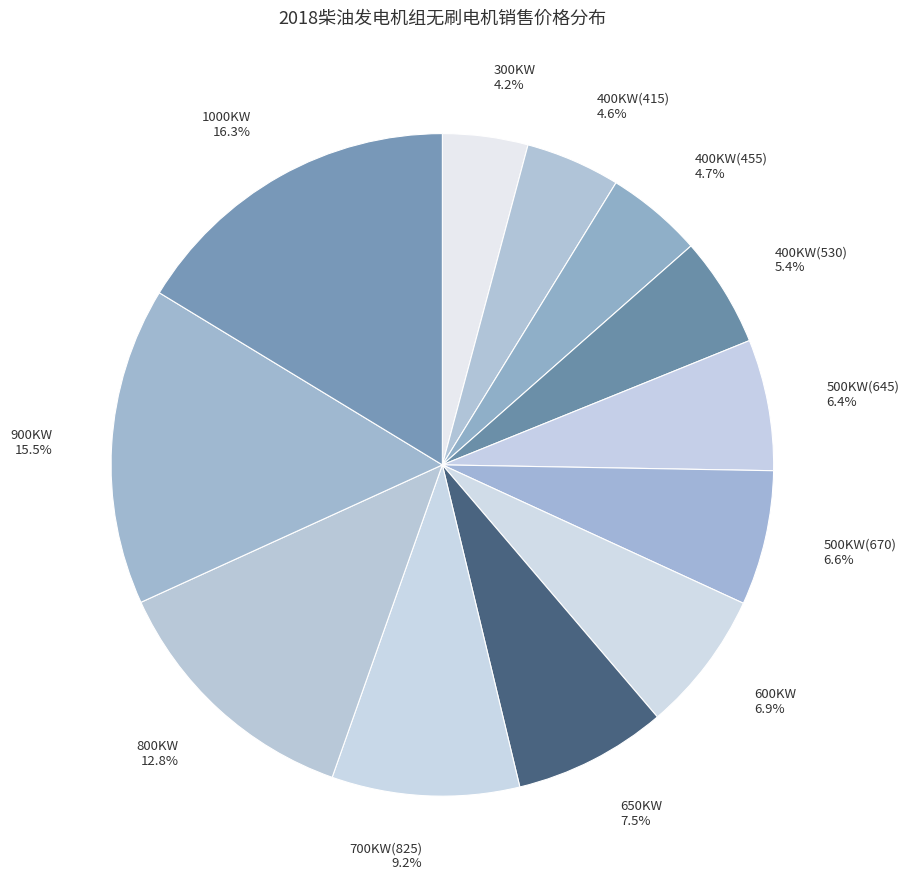

To the nearest percent, what portion does 700KW(825) represent?

9%